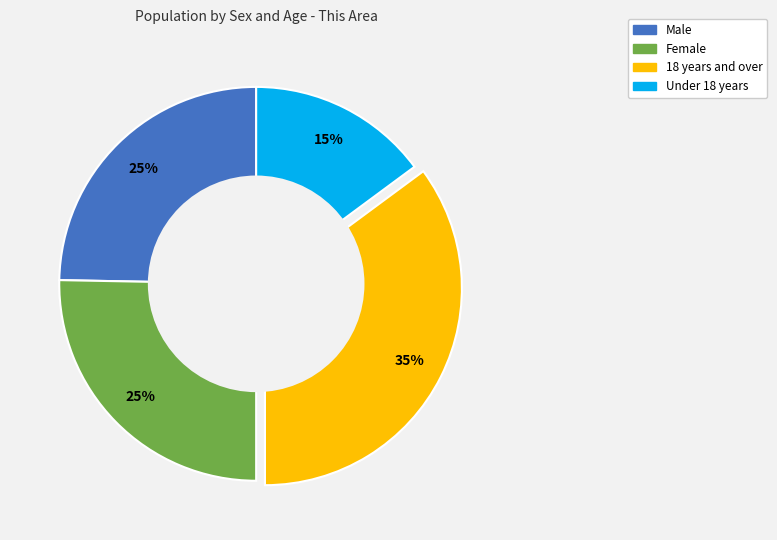

What is the smallest slice in the pie chart?

Under 18 years